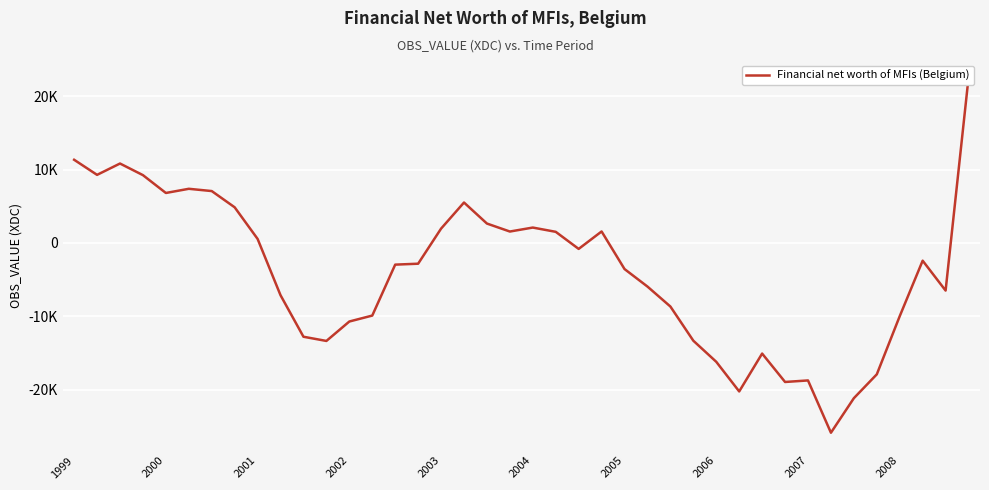

What is the average value?

-3953.3